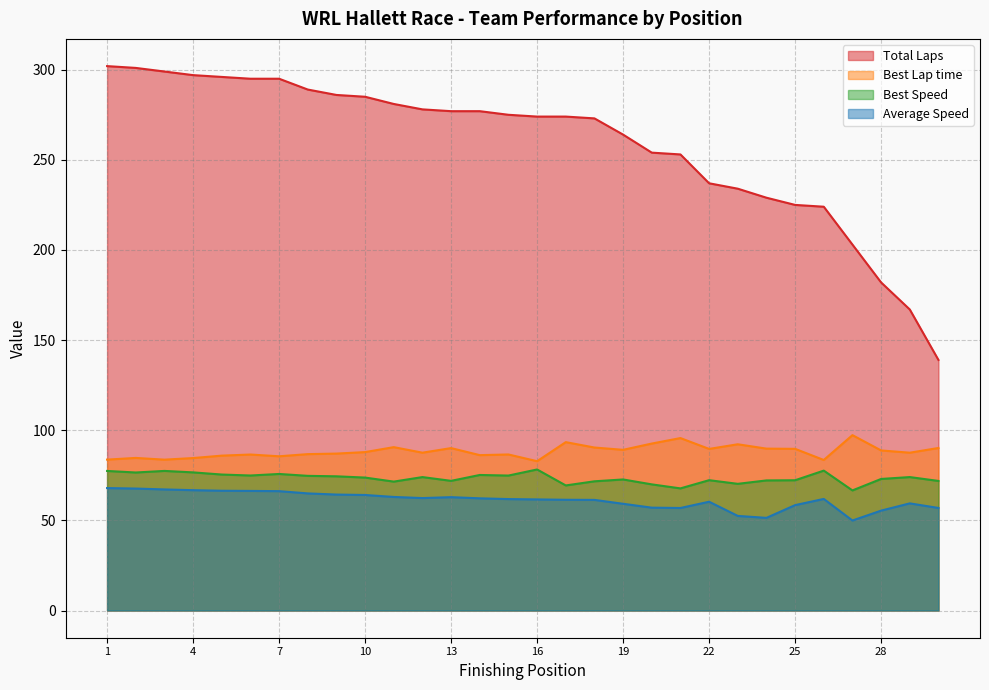

Rank the series at Ginger Racing from highest to lowest value.

Total Laps, Best Lap time, Best Speed, Average Speed